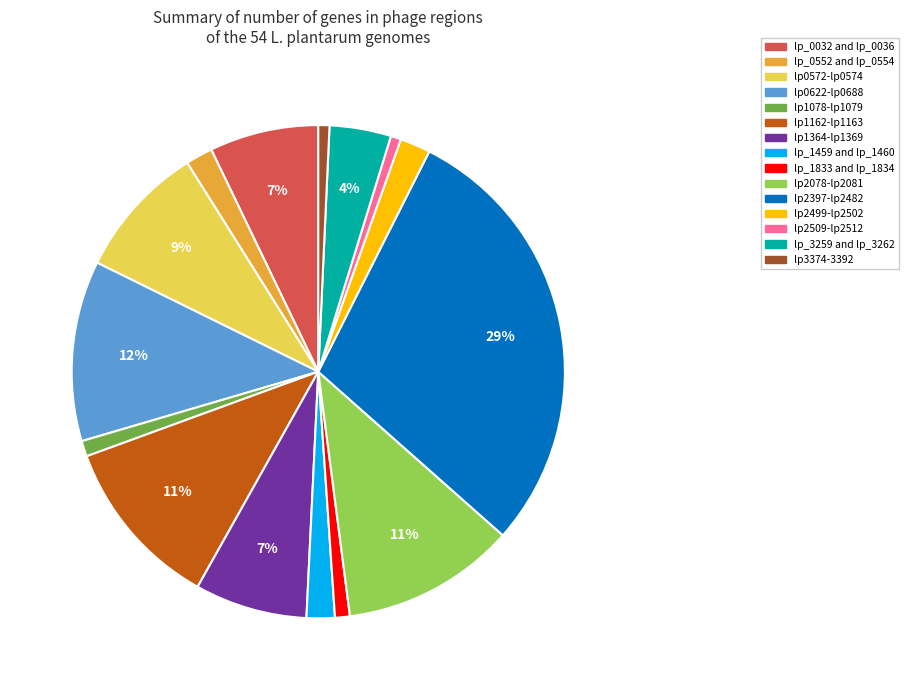

Between lp_3259 and lp_3262 and lp2509-lp2512, which is larger?

lp_3259 and lp_3262